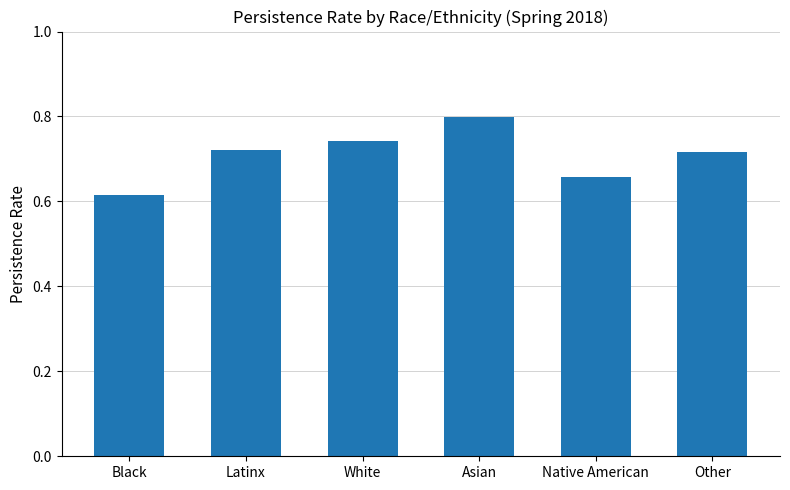

What is the change in value from Black to Other?

+0.1